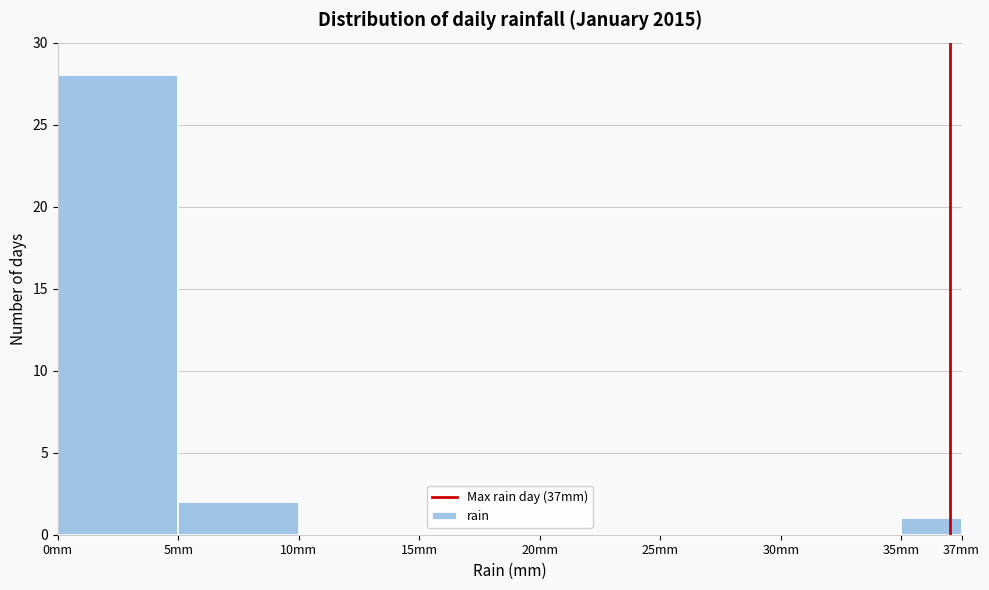

Reading left to right, what are all the values shown in this chart?

0mm=28	5mm=2	10mm=0	15mm=0	20mm=0	25mm=0	30mm=0	35mm=1